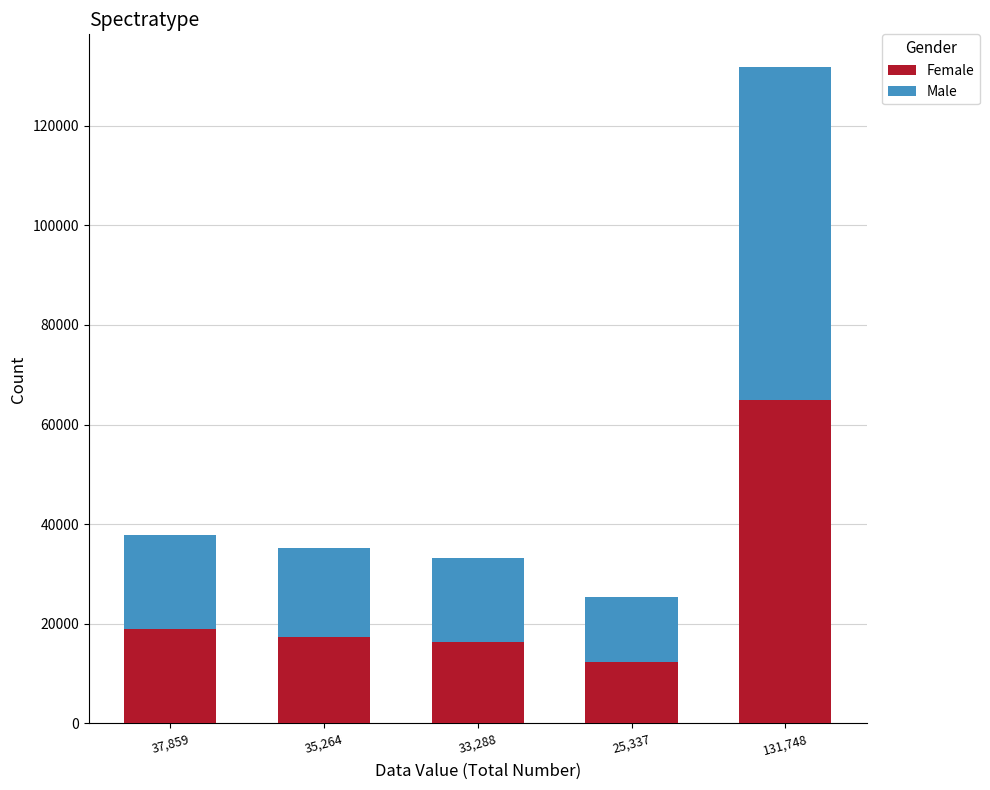

Reading right to left, list the values for the Female series.

131,748=64951	25,337=12422	33,288=16417	35,264=17251	37,859=18861